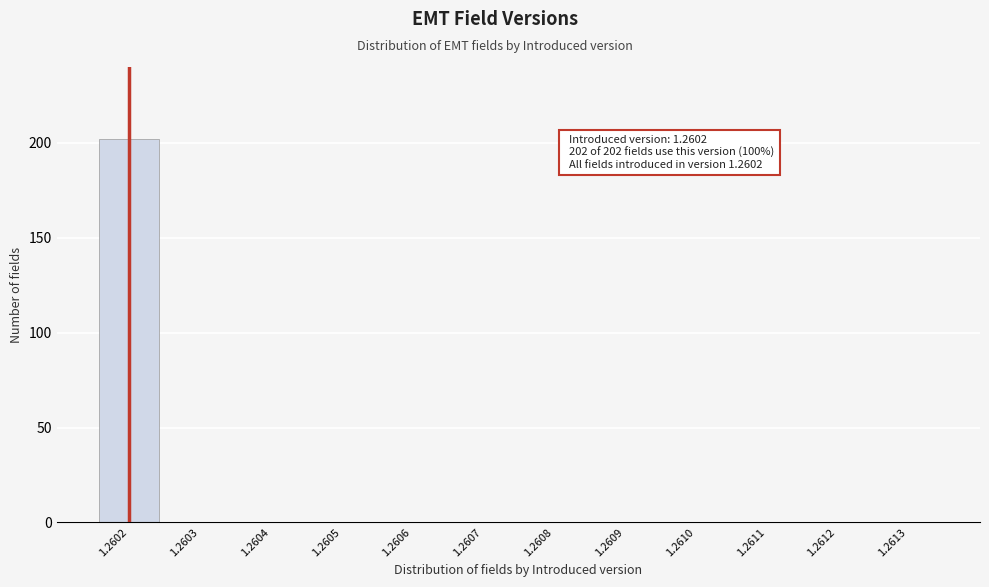

Reading right to left, extract all data points from this chart.

1.2613=0	1.2612=0	1.2611=0	1.2610=0	1.2609=0	1.2608=0	1.2607=0	1.2606=0	1.2605=0	1.2604=0	1.2603=0	1.2602=202